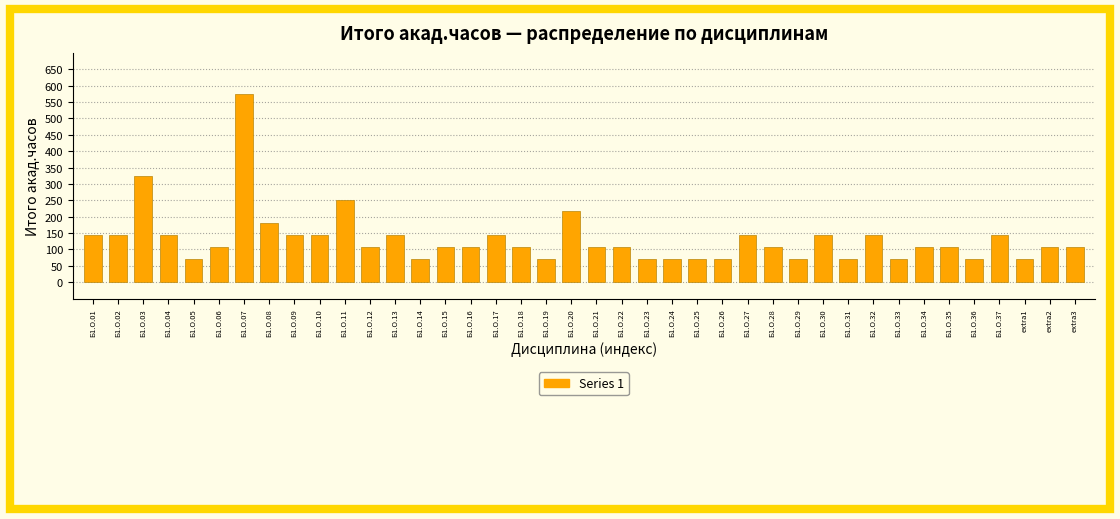

The chart shows a value of 72 at Б1.О.36. True or false?

True